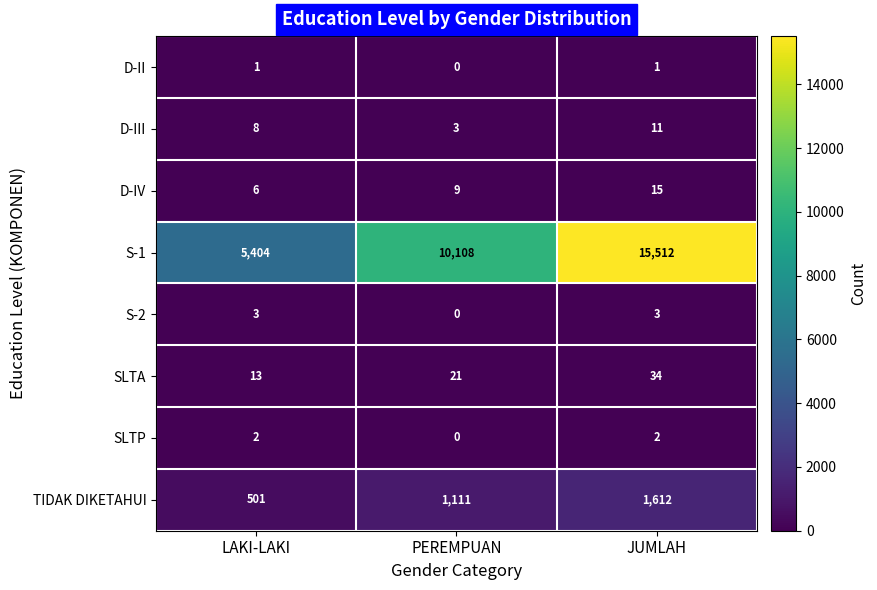

Is it true that TIDAK DIKETAHUI equals 501 at LAKI-LAKI?

True